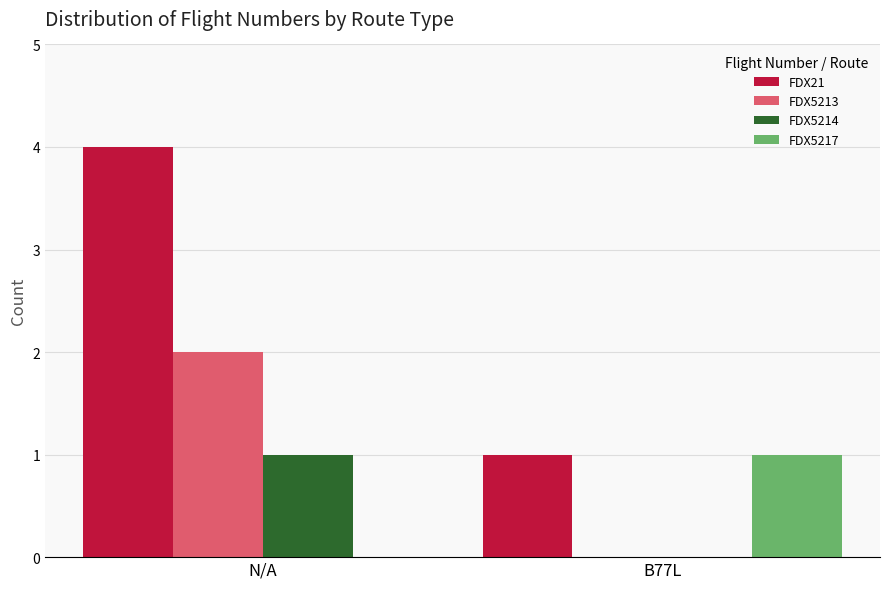

Which category has the highest value across all series?

N/A